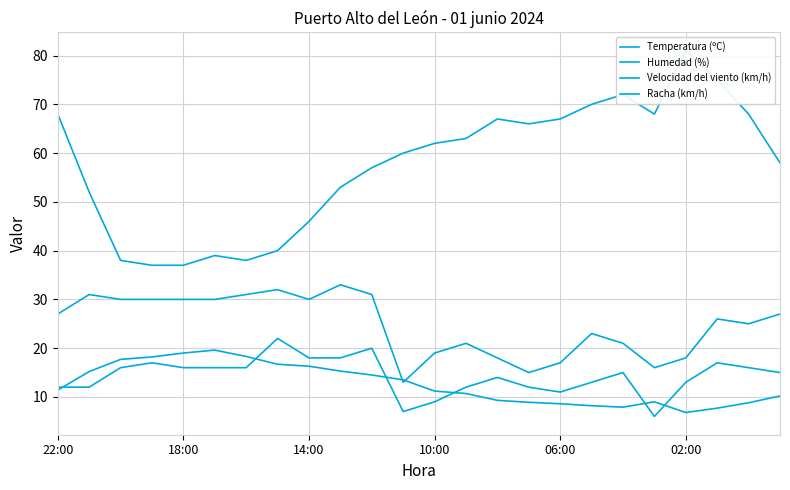

Is the value of Humedad (%) at 18 greater than the value of Racha (km/h) at 22?

Yes